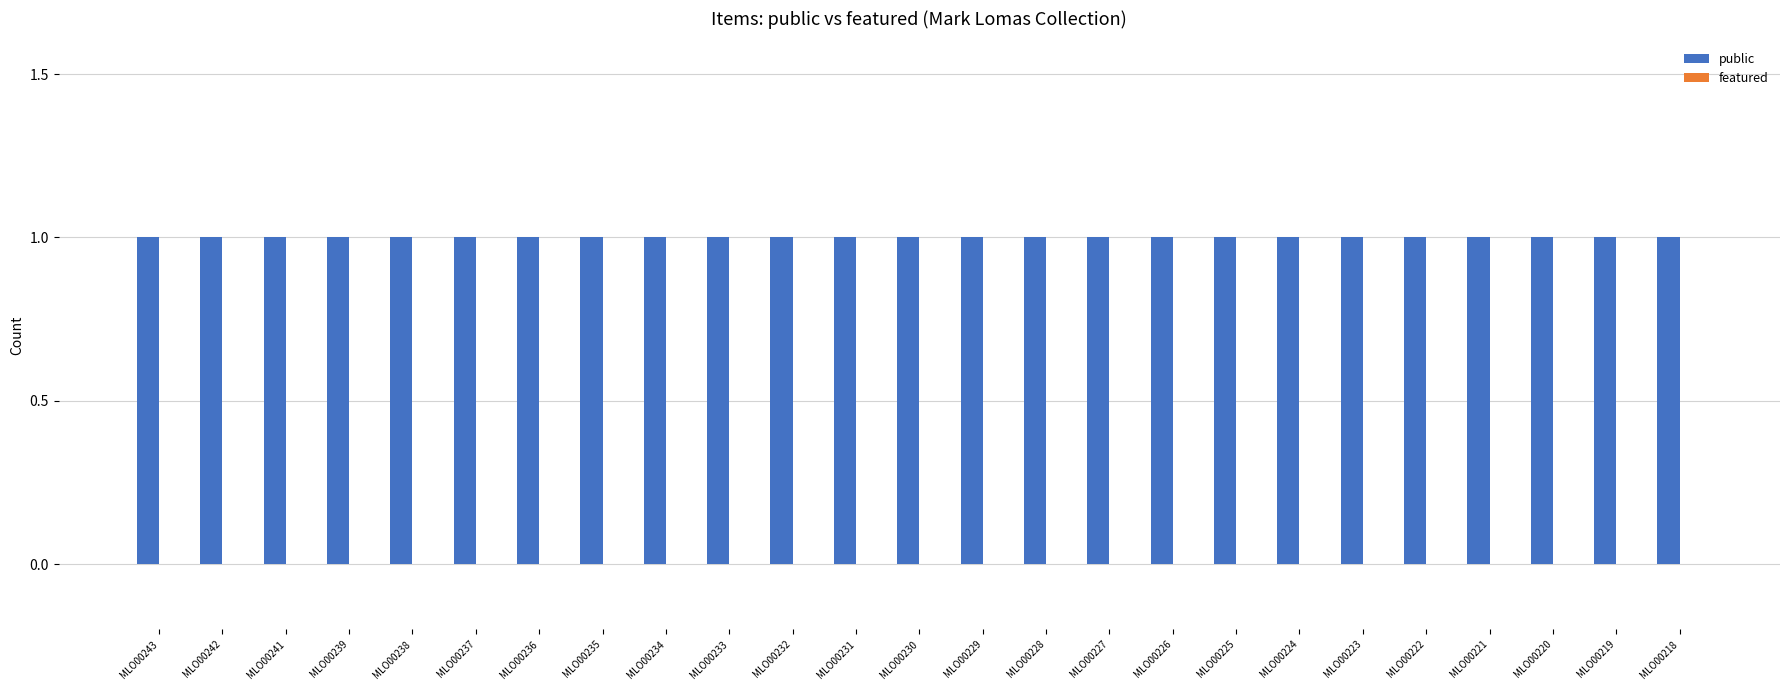

At how many categories does at least one series exceed 0?

25